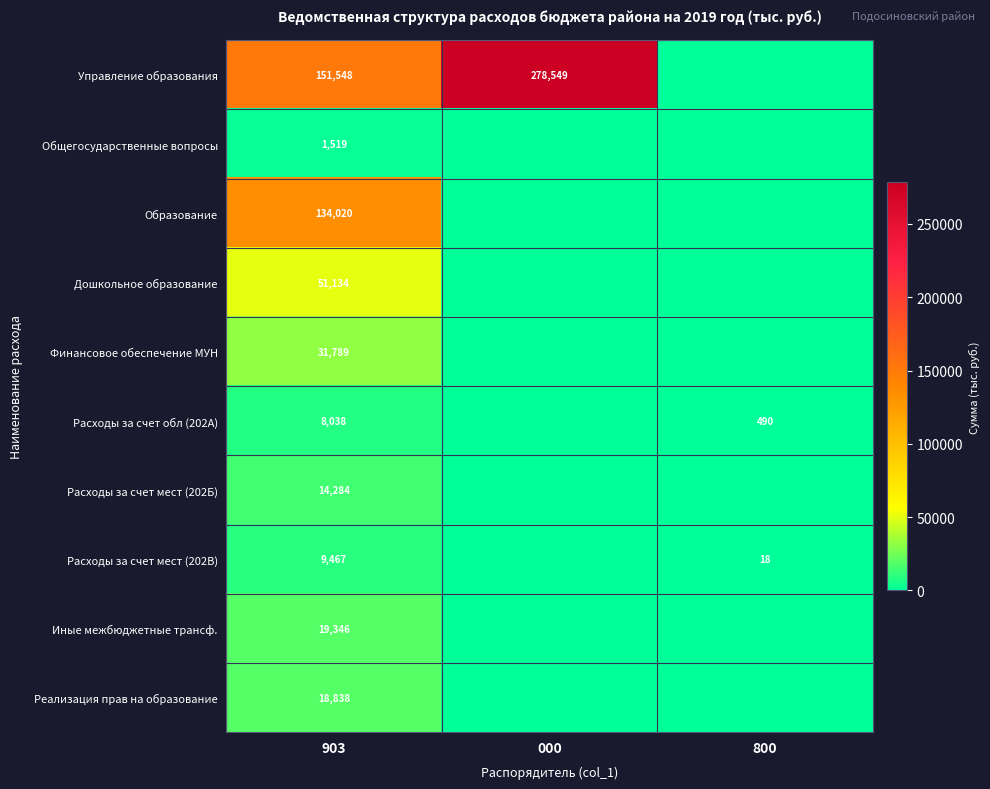

True or false: Реализация прав на образование has a value of 18838 at 903.

True